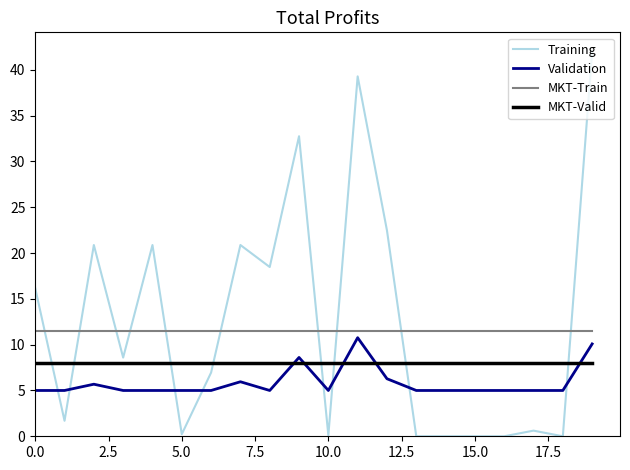

List the series in order of their overall mean, highest first.

Training, MKT-Train, MKT-Valid, Validation